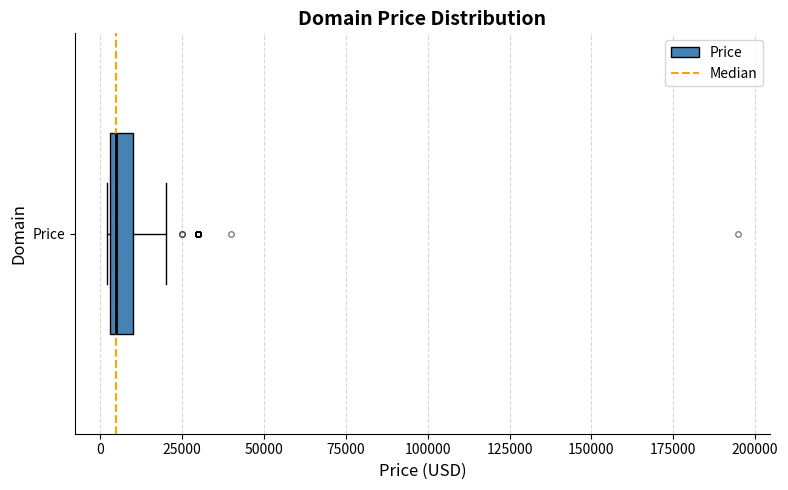

Where is the left edge of the box for Price on the x-axis? The values are not printed on the chart, so give them approximately, as read against the axis.

5000